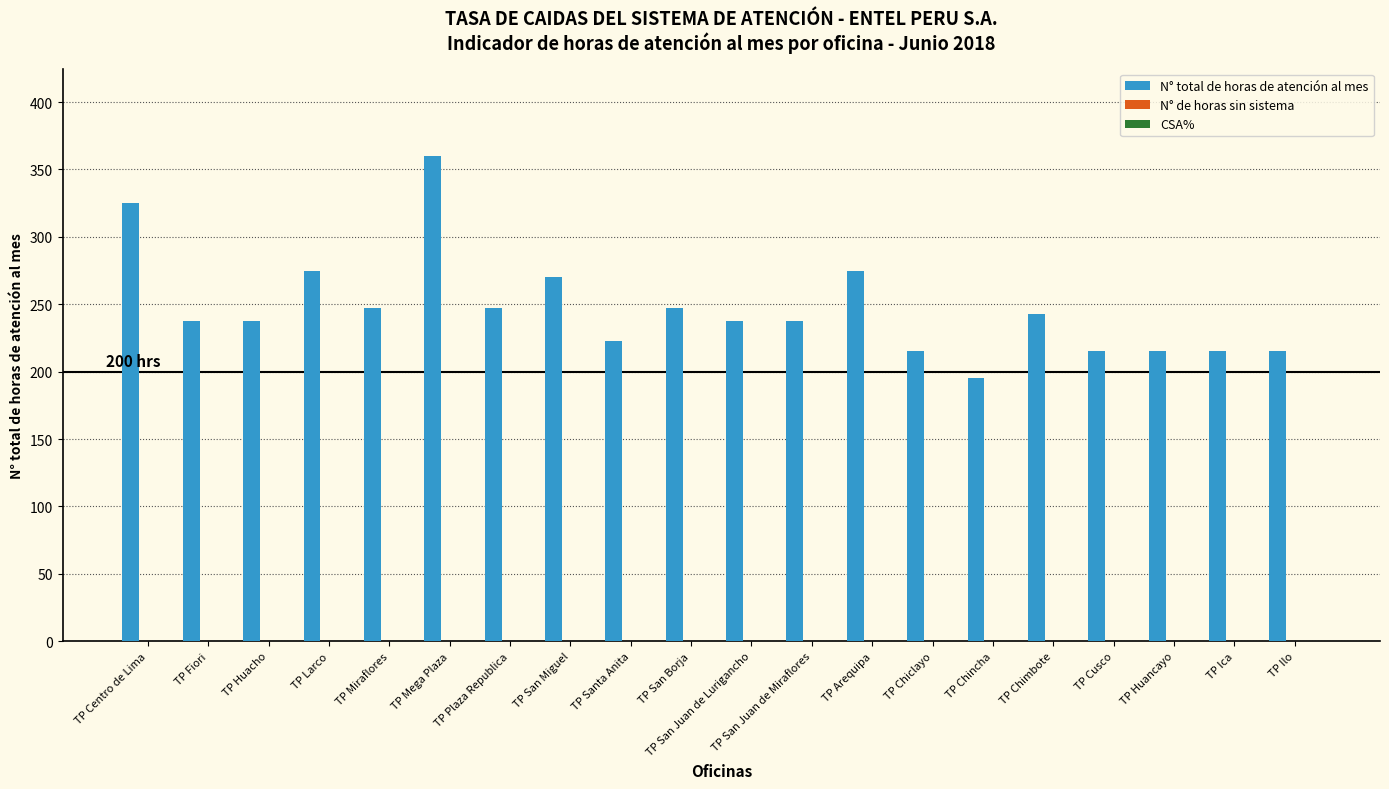

What is the value of the 6th bar from the left?

360.0